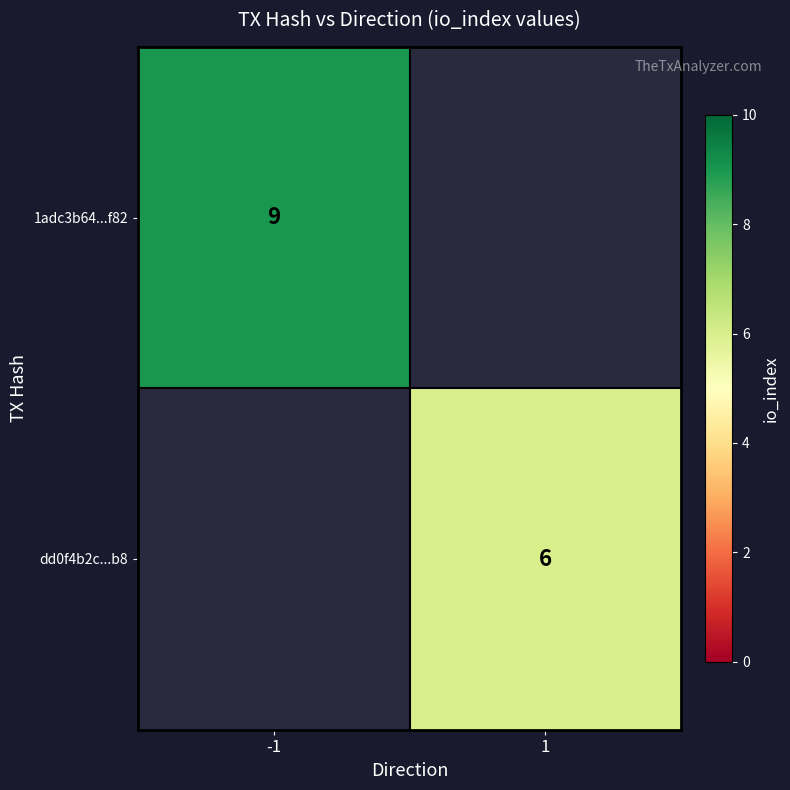

True or false: dd0f4b2c...b8 has a value of 2 at 1.

False